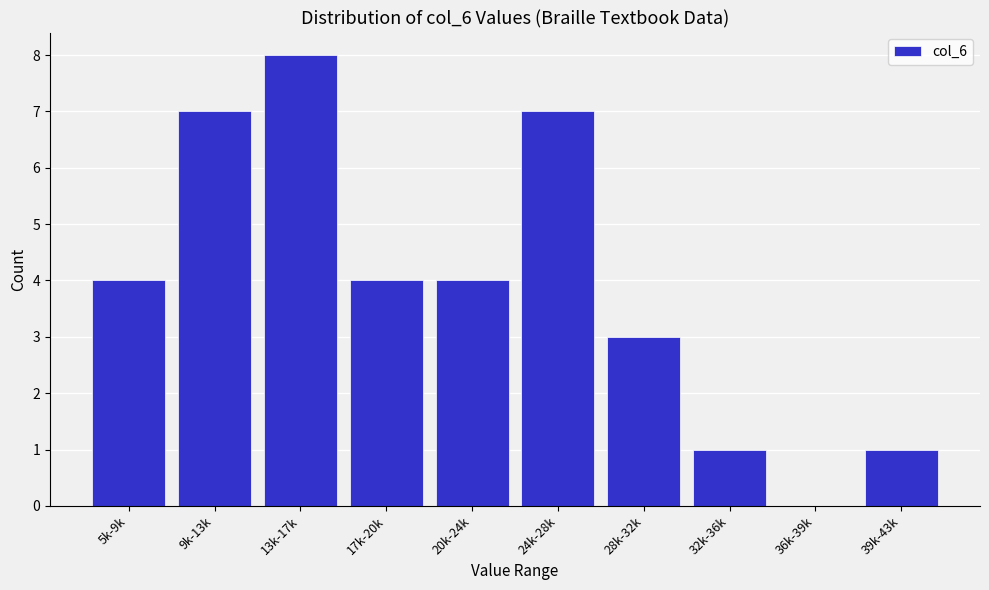

Reading left to right, what are all the values shown in this chart?

5k-9k=4	9k-13k=7	13k-17k=8	17k-20k=4	20k-24k=4	24k-28k=7	28k-32k=3	32k-36k=1	36k-39k=0	39k-43k=1